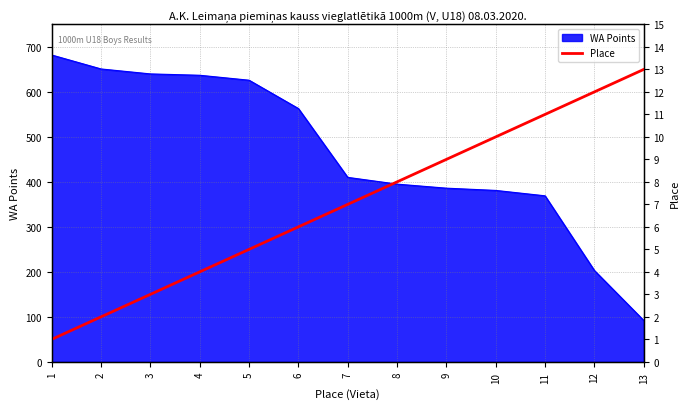

Which label corresponds to the largest value in the chart?

13